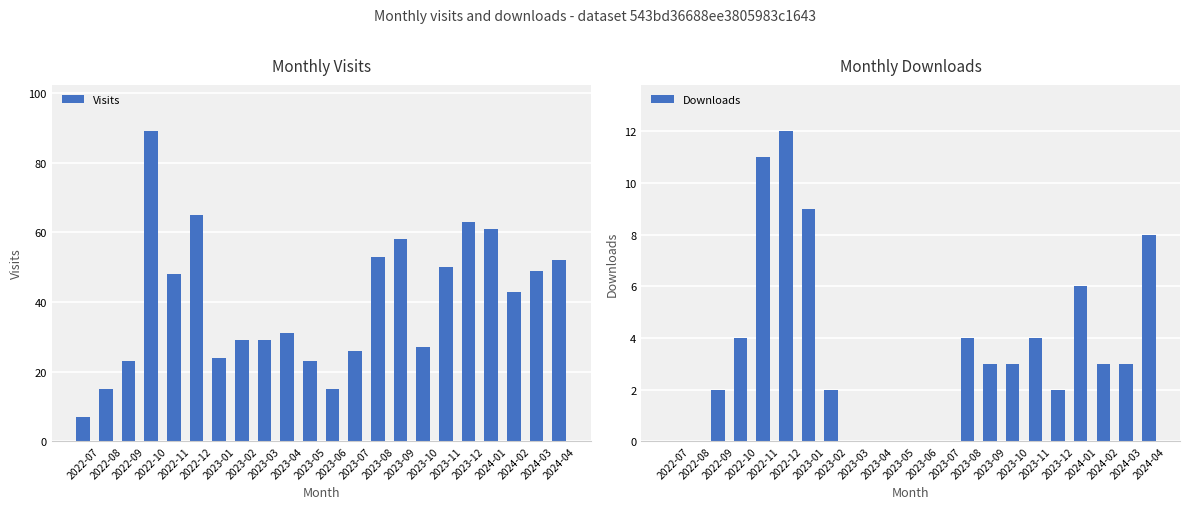

List the labels in order of Downloads value, largest first.

2022-12, 2022-11, 2023-01, 2024-04, 2024-01, 2022-10, 2023-08, 2023-11, 2023-09, 2023-10, 2024-02, 2024-03, 2022-09, 2023-02, 2023-12, 2022-07, 2022-08, 2023-03, 2023-04, 2023-05, 2023-06, 2023-07